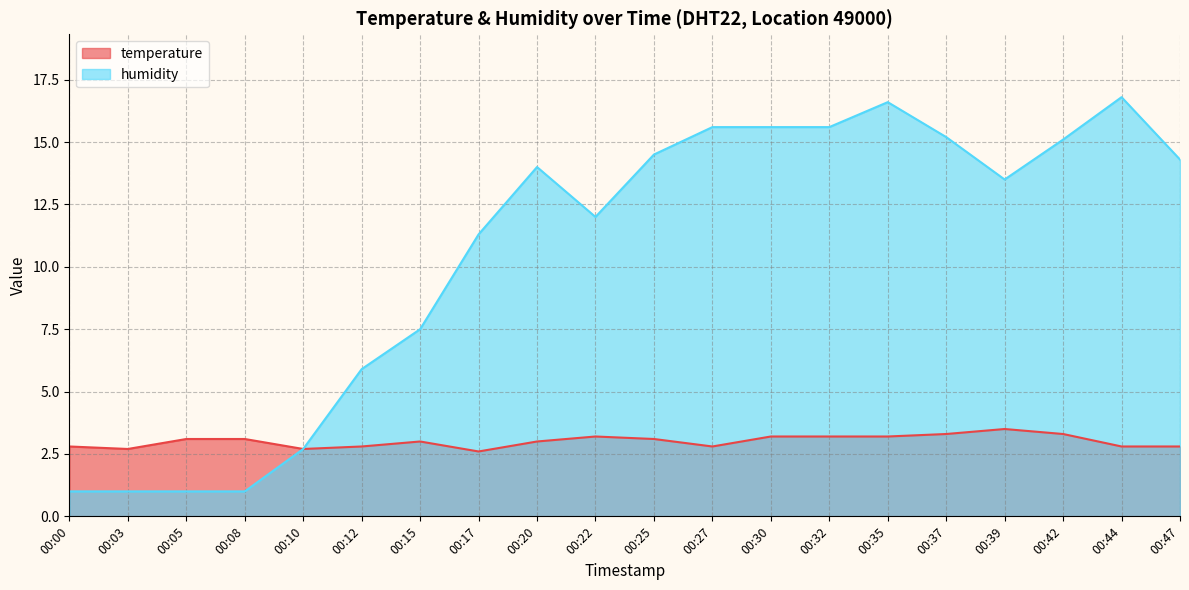

What is the value of the temperature point at the 14th from the left?

3.2